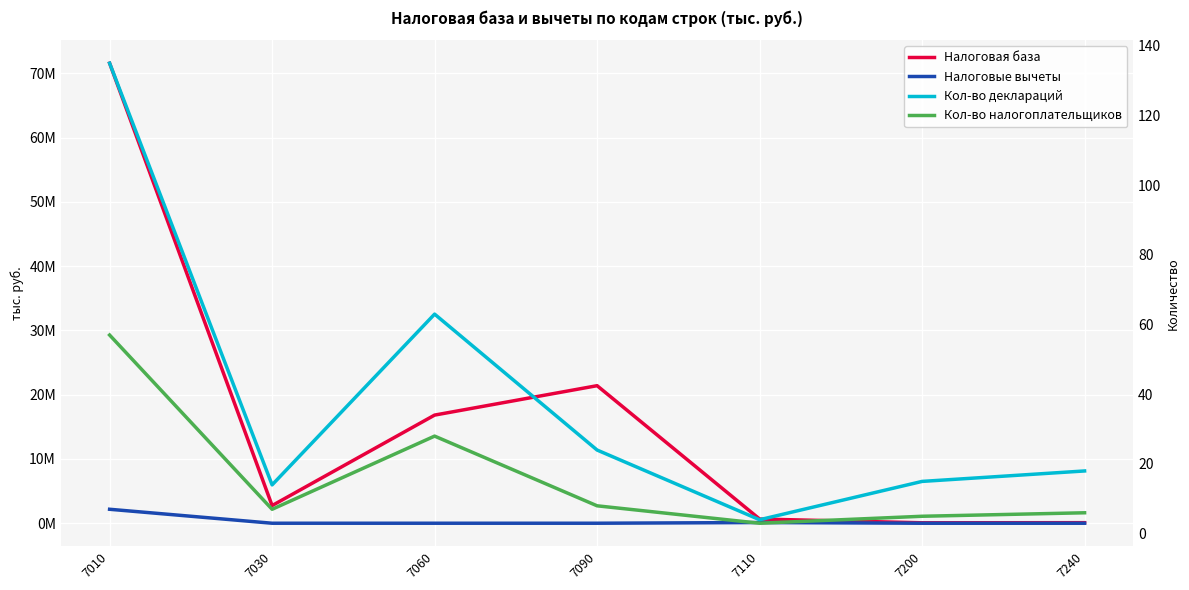

The Кол-во деклараций series shows 18 at 7240. True or false?

True